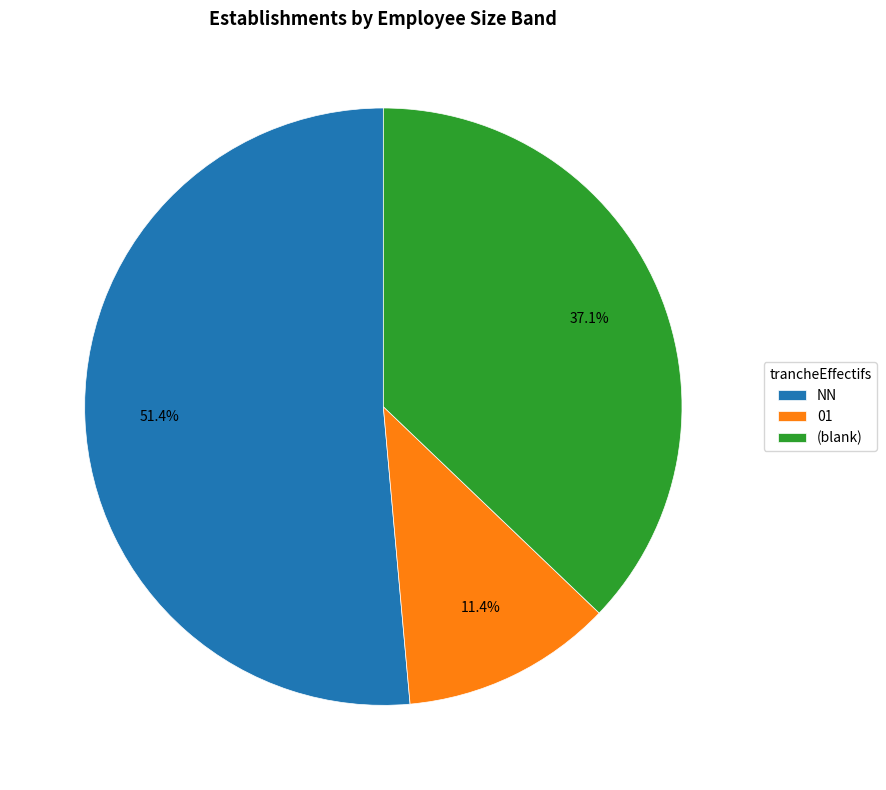

Which category has the smallest portion of the pie?

01